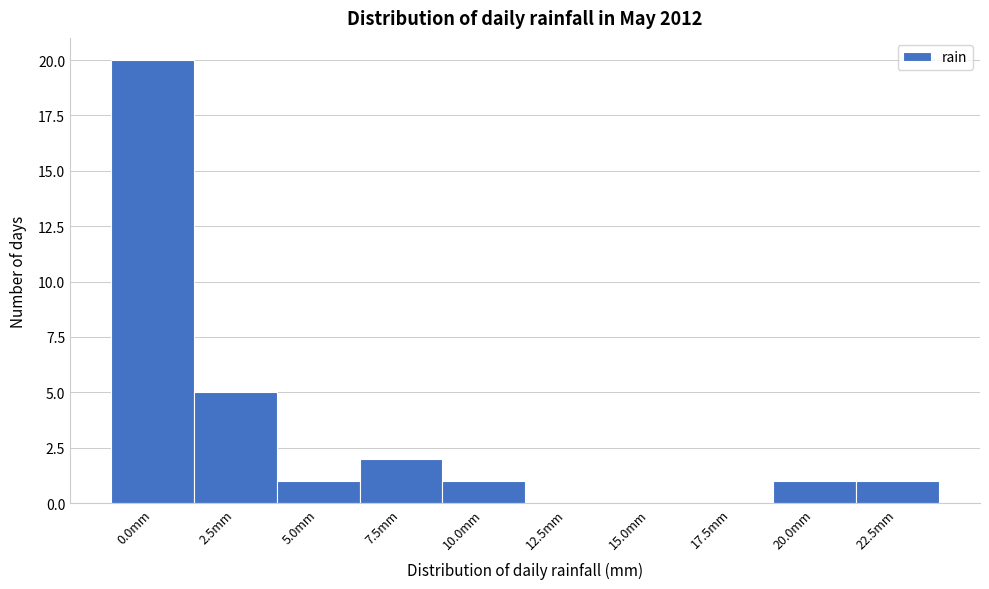

Reading left to right, list all the values displayed in this chart.

0.0mm=20	2.5mm=5	5.0mm=1	7.5mm=2	10.0mm=1	12.5mm=0	15.0mm=0	17.5mm=0	20.0mm=1	22.5mm=1